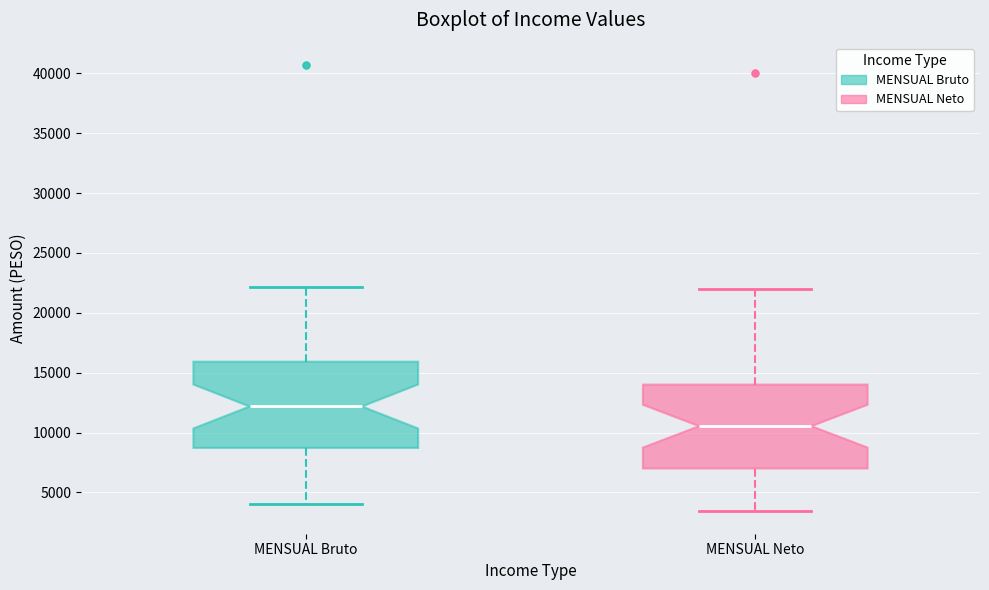

Where does the upper whisker of the box for MENSUAL Neto end on the y-axis? The values are not printed on the chart, so give them approximately, as read against the axis.

22000